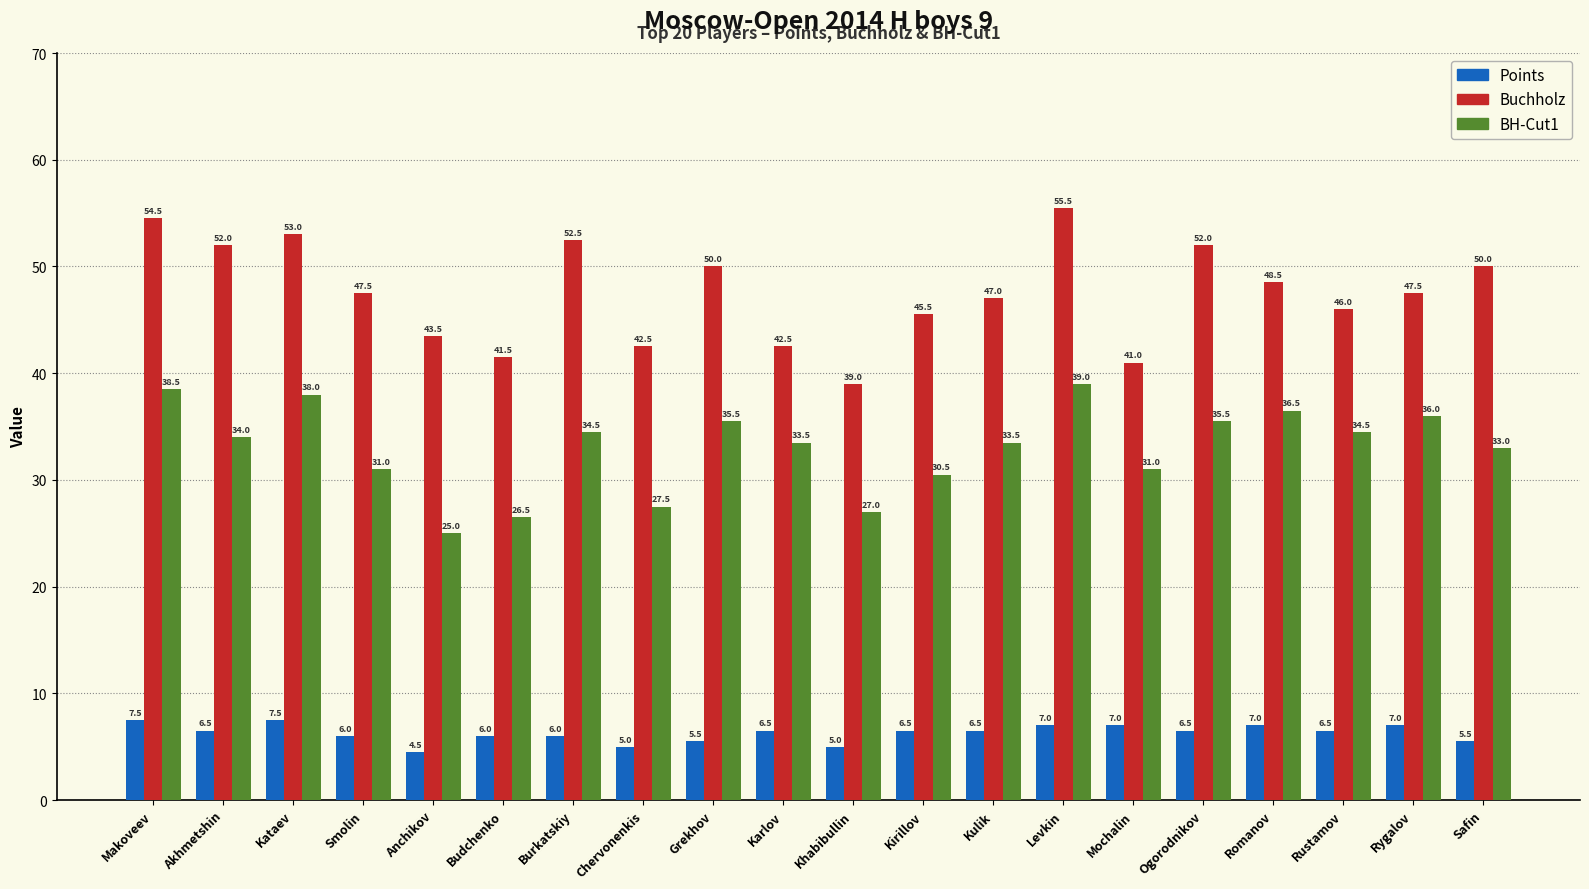

Reading left to right, transcribe all the data shown in this chart.

Points: Makoveev=7.5	Akhmetshin=6.5	Kataev=7.5	Smolin=6.0	Anchikov=4.5	Budchenko=6.0	Burkatskiy=6.0	Chervonenkis=5.0	Grekhov=5.5	Karlov=6.5	Khabibullin=5.0	Kirillov=6.5	Kulik=6.5	Levkin=7.0	Mochalin=7.0	Ogorodnikov=6.5	Romanov=7.0	Rustamov=6.5	Rygalov=7.0	Safin=5.5
Buchholz: Makoveev=54.5	Akhmetshin=52.0	Kataev=53.0	Smolin=47.5	Anchikov=43.5	Budchenko=41.5	Burkatskiy=52.5	Chervonenkis=42.5	Grekhov=50.0	Karlov=42.5	Khabibullin=39.0	Kirillov=45.5	Kulik=47.0	Levkin=55.5	Mochalin=41.0	Ogorodnikov=52.0	Romanov=48.5	Rustamov=46.0	Rygalov=47.5	Safin=50.0
BH-Cut1: Makoveev=38.5	Akhmetshin=34.0	Kataev=38.0	Smolin=31.0	Anchikov=25.0	Budchenko=26.5	Burkatskiy=34.5	Chervonenkis=27.5	Grekhov=35.5	Karlov=33.5	Khabibullin=27.0	Kirillov=30.5	Kulik=33.5	Levkin=39.0	Mochalin=31.0	Ogorodnikov=35.5	Romanov=36.5	Rustamov=34.5	Rygalov=36.0	Safin=33.0